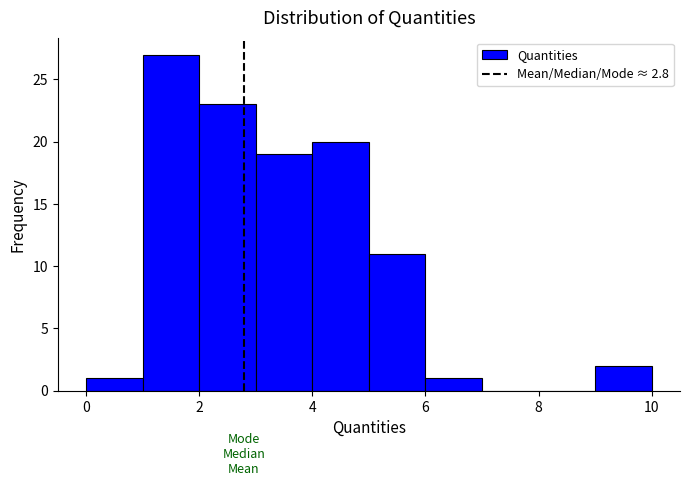

Which range on the x-axis has the tallest bar?

1 to 2